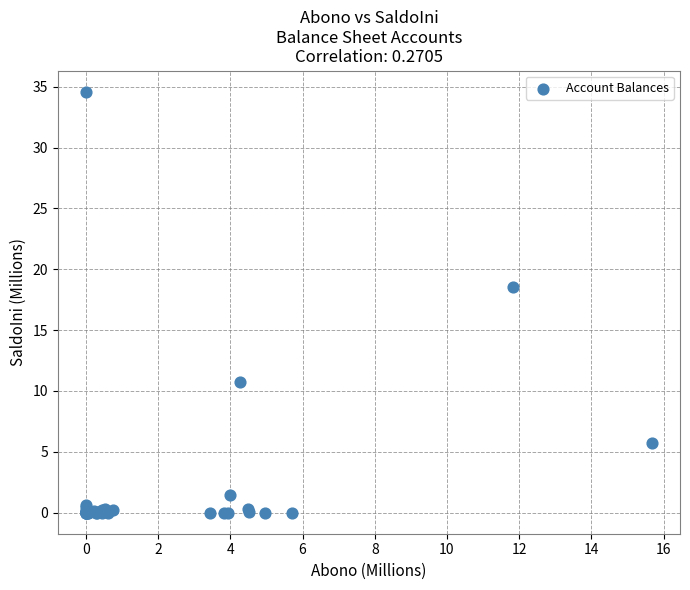

What Y value in the scatter plot is closest to 17?

18.5